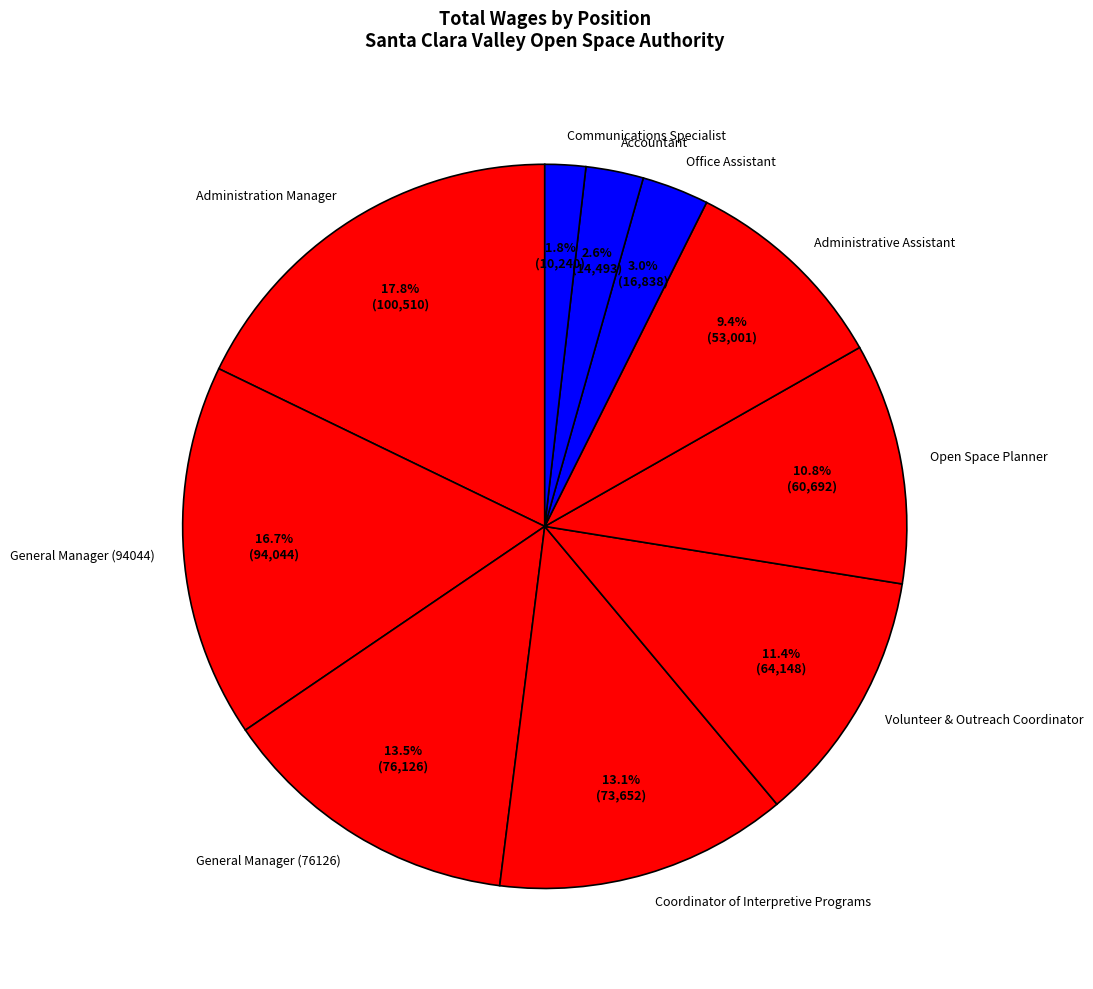

To the nearest percent, what is the difference between the Administrative Assistant and Volunteer & Outreach Coordinator slice percentages?

2%